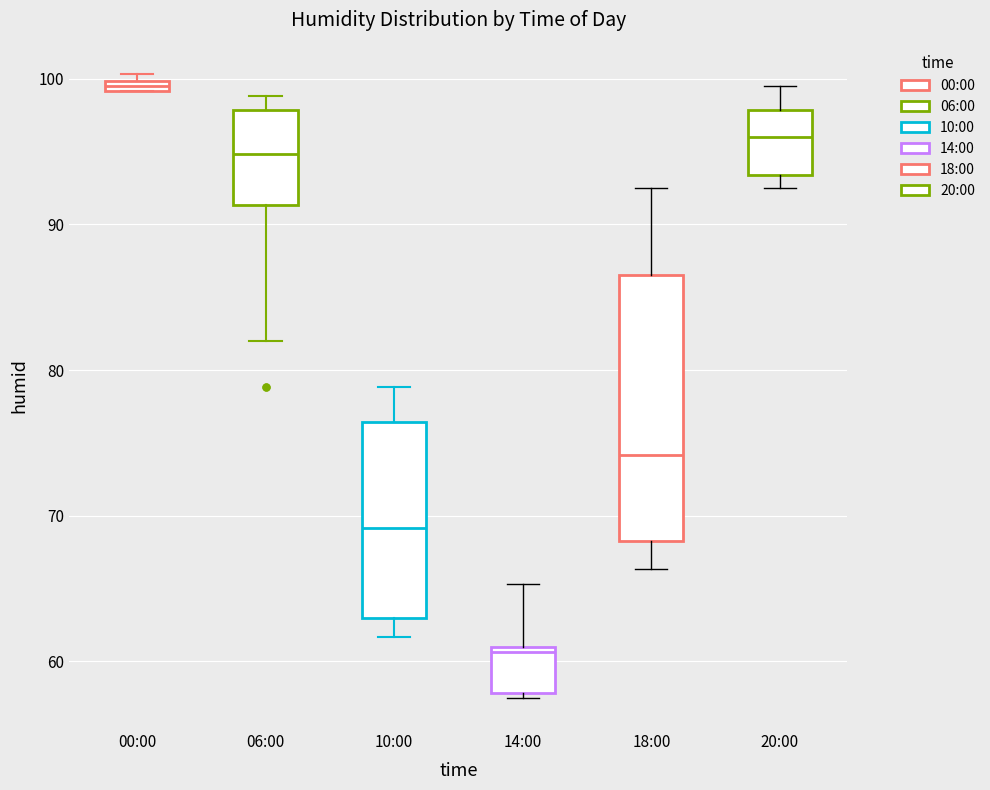

Where is the upper edge of the box for 06:00 on the y-axis? The values are not printed on the chart, so give them approximately, as read against the axis.

98